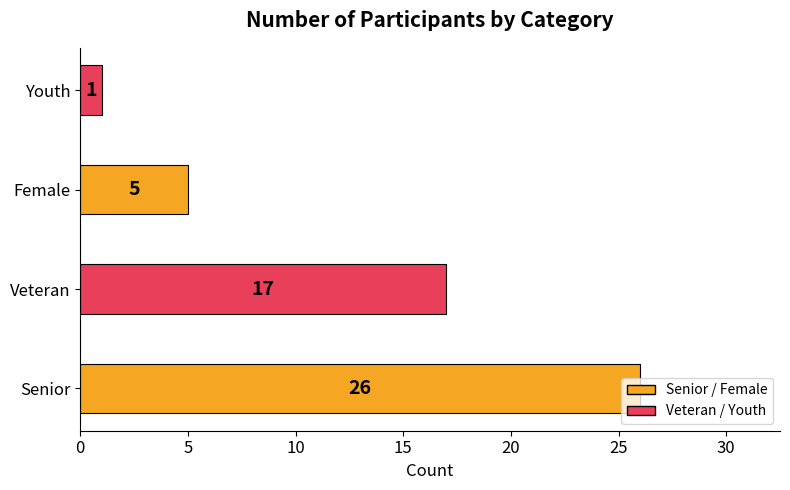

The chart shows a value of 0 at Youth. True or false?

False